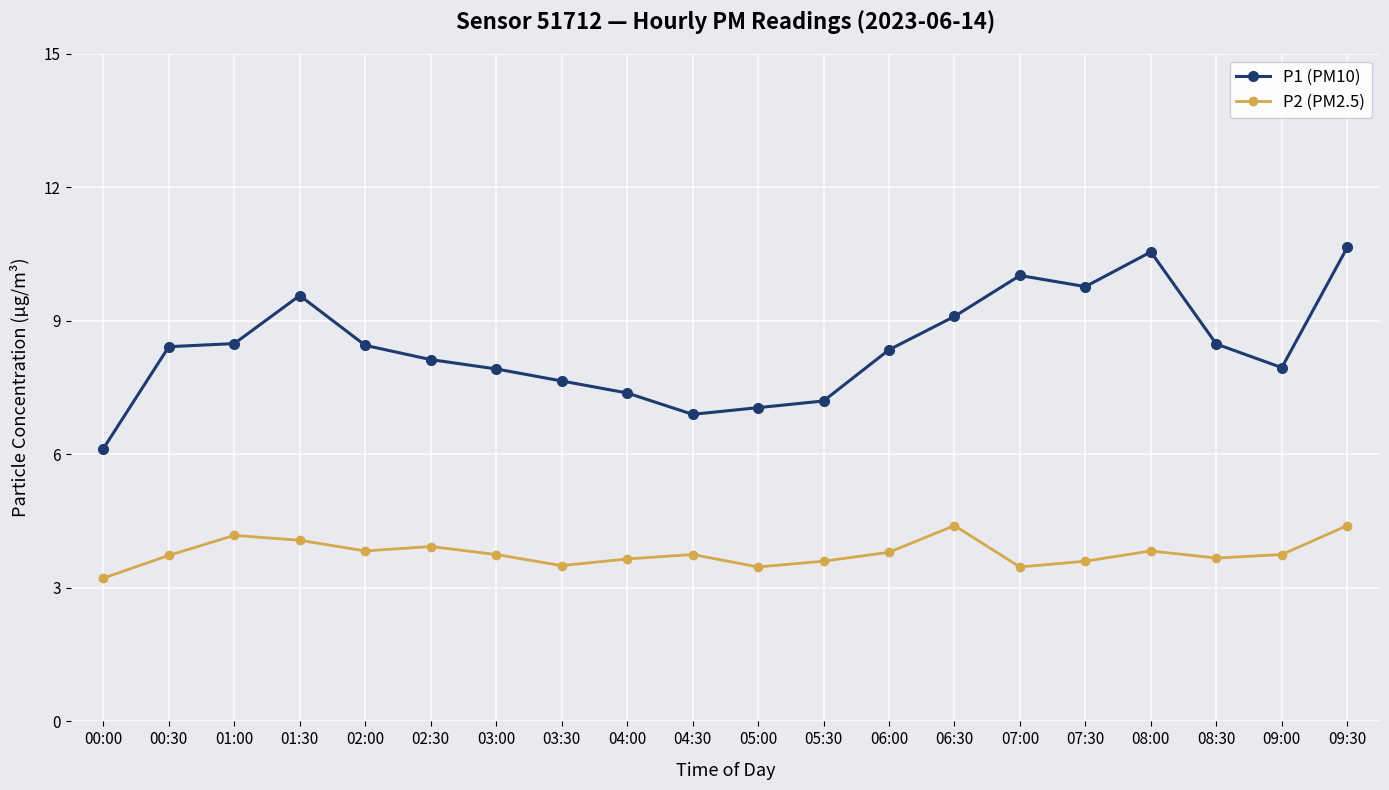

Rank the series by their average value, from highest to lowest.

P1 (PM10), P2 (PM2.5)